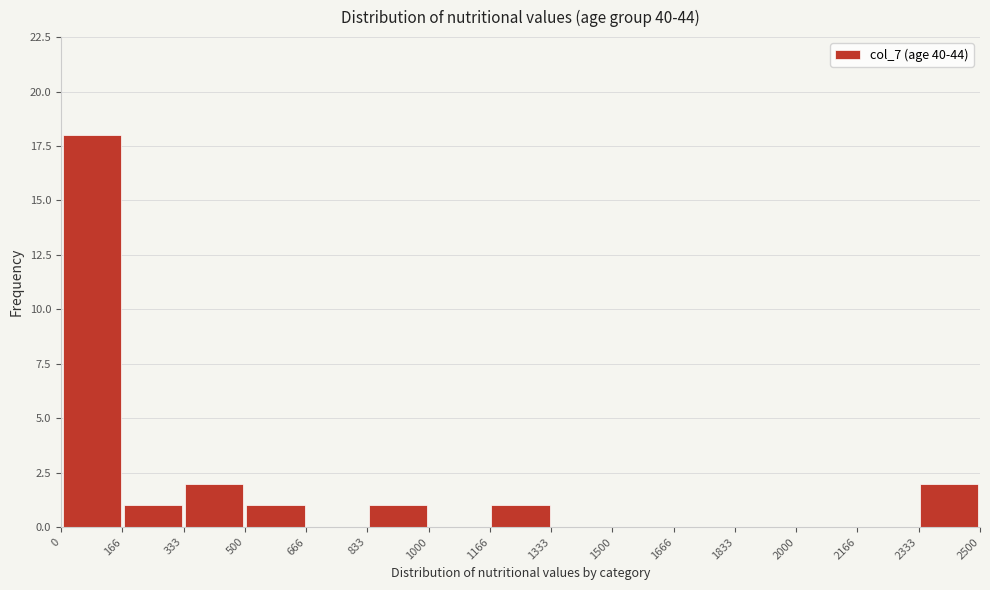

Reading left to right, list every bar in this chart as the range it spans on the x-axis followed by its height. The values are not printed on the chart, so give them approximately, as read against the axis.

0 to 166: 18
166 to 333: 1
333 to 500: 2
500 to 666: 1
666 to 833: 0
833 to 1000: 1
1000 to 1166: 0
1166 to 1333: 1
1333 to 1500: 0
1500 to 1666: 0
1666 to 1833: 0
1833 to 2000: 0
2000 to 2166: 0
2166 to 2333: 0
2333 to 2500: 2